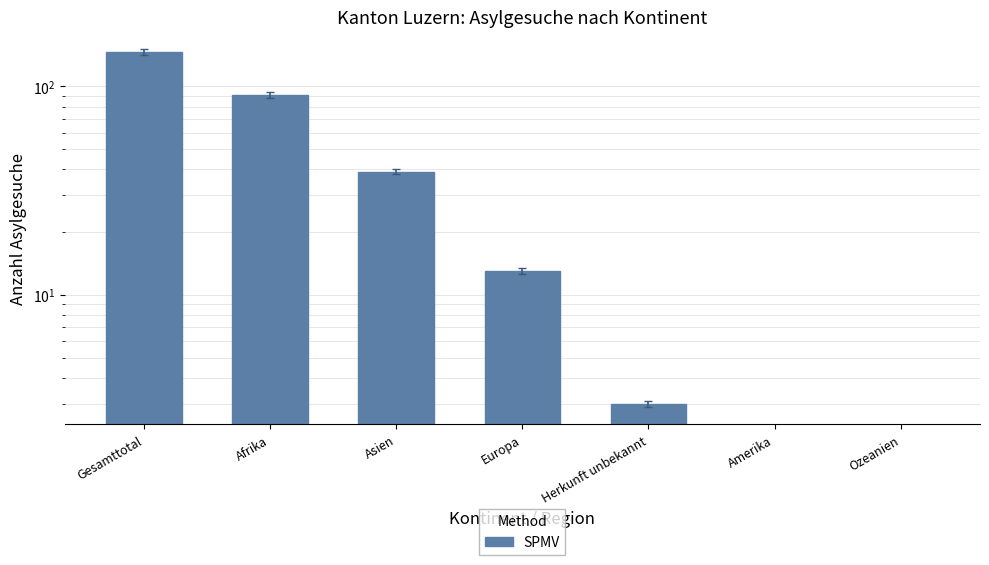

What is the sum of all values?

292